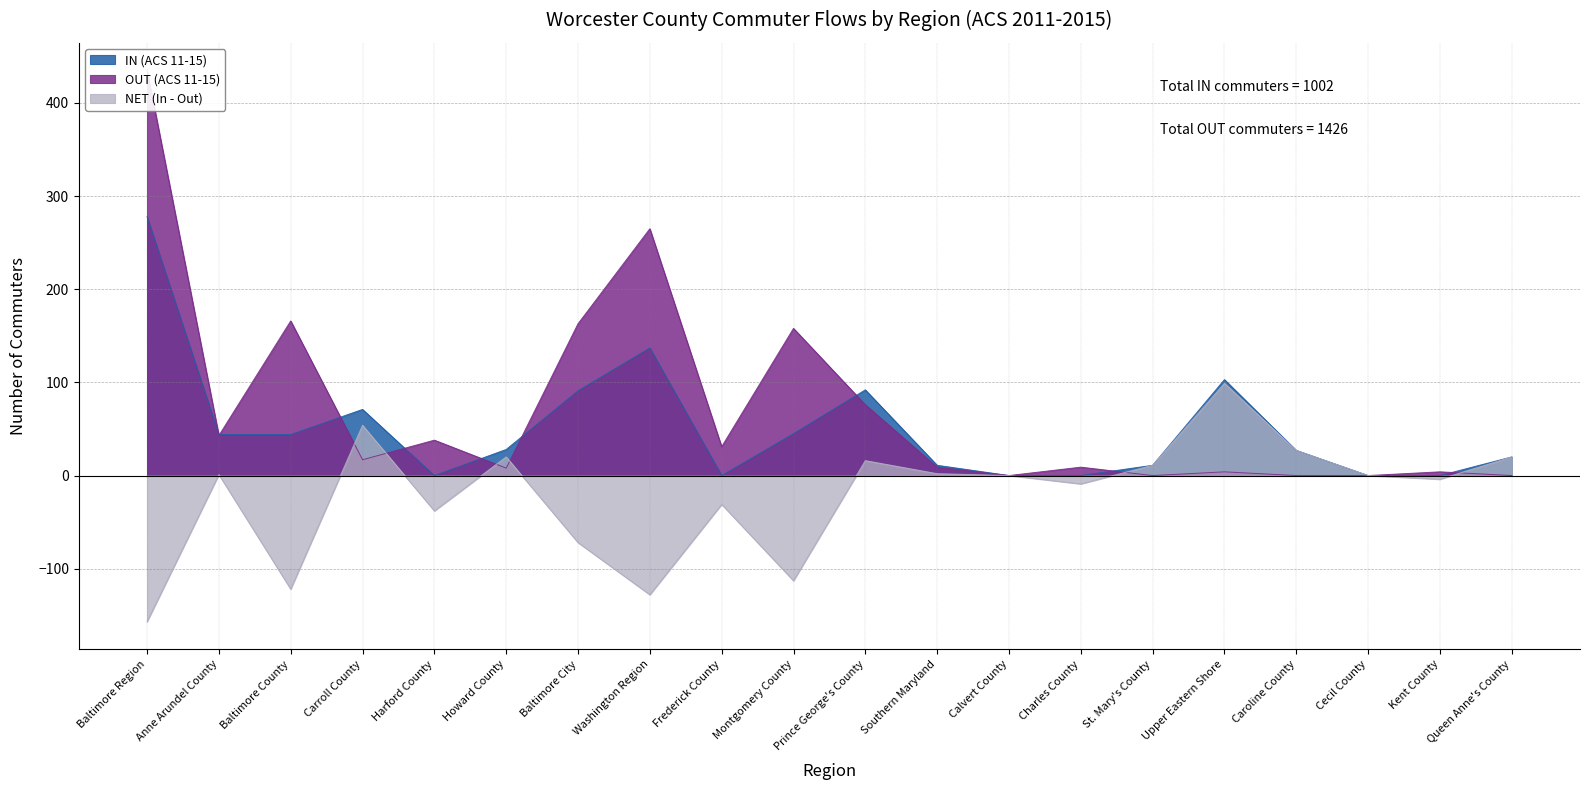

What is the smallest value displayed?

-157